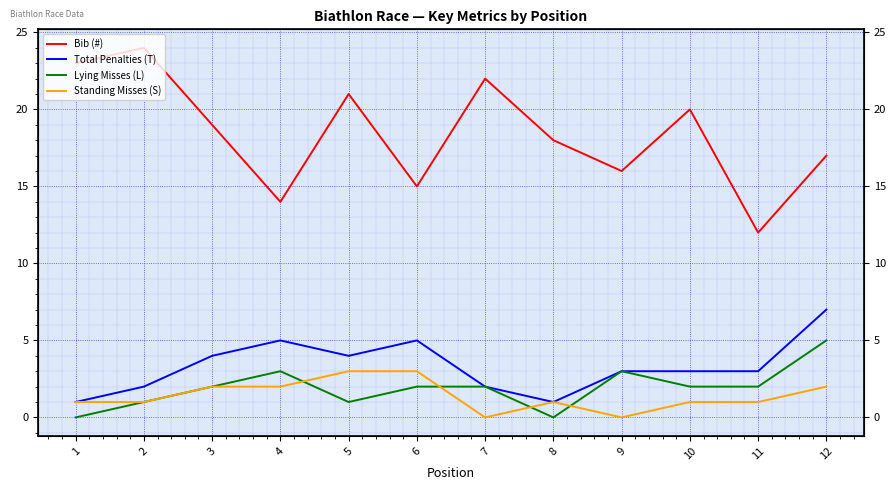

What are all the series names shown in the legend?

Bib (#), Total Penalties (T), Lying Misses (L), Standing Misses (S)